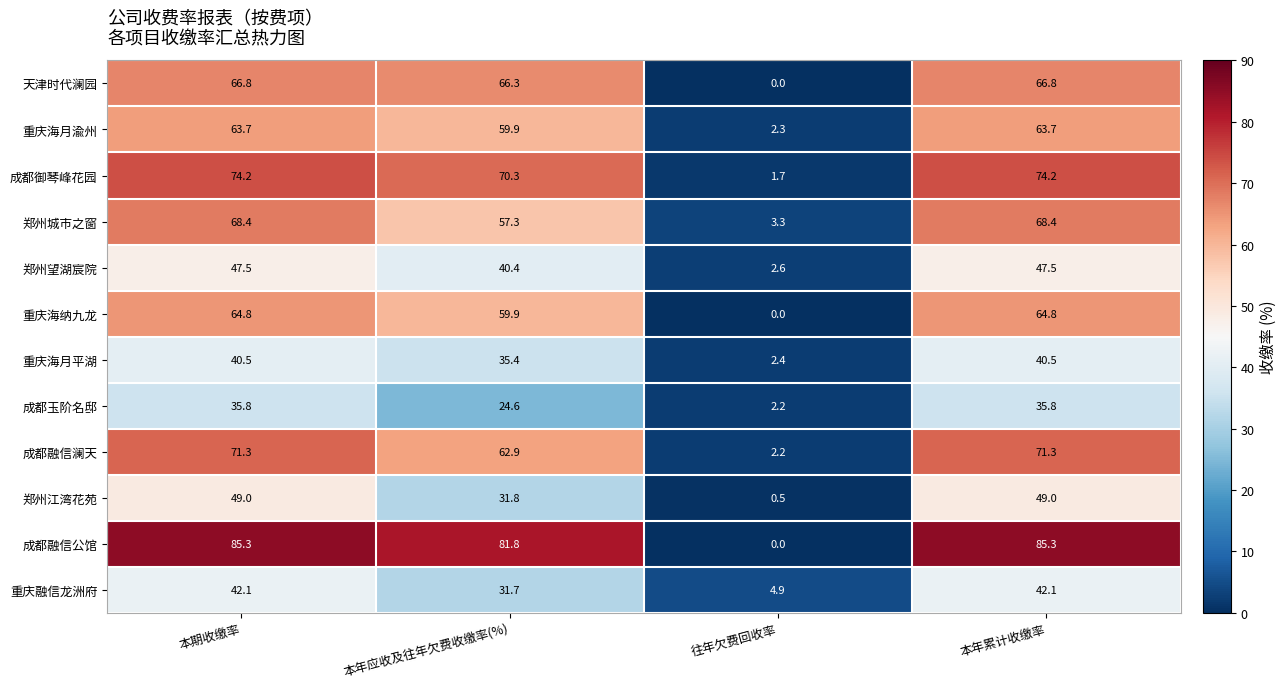

Which label corresponds to the smallest value in the chart?

往年欠费回收率